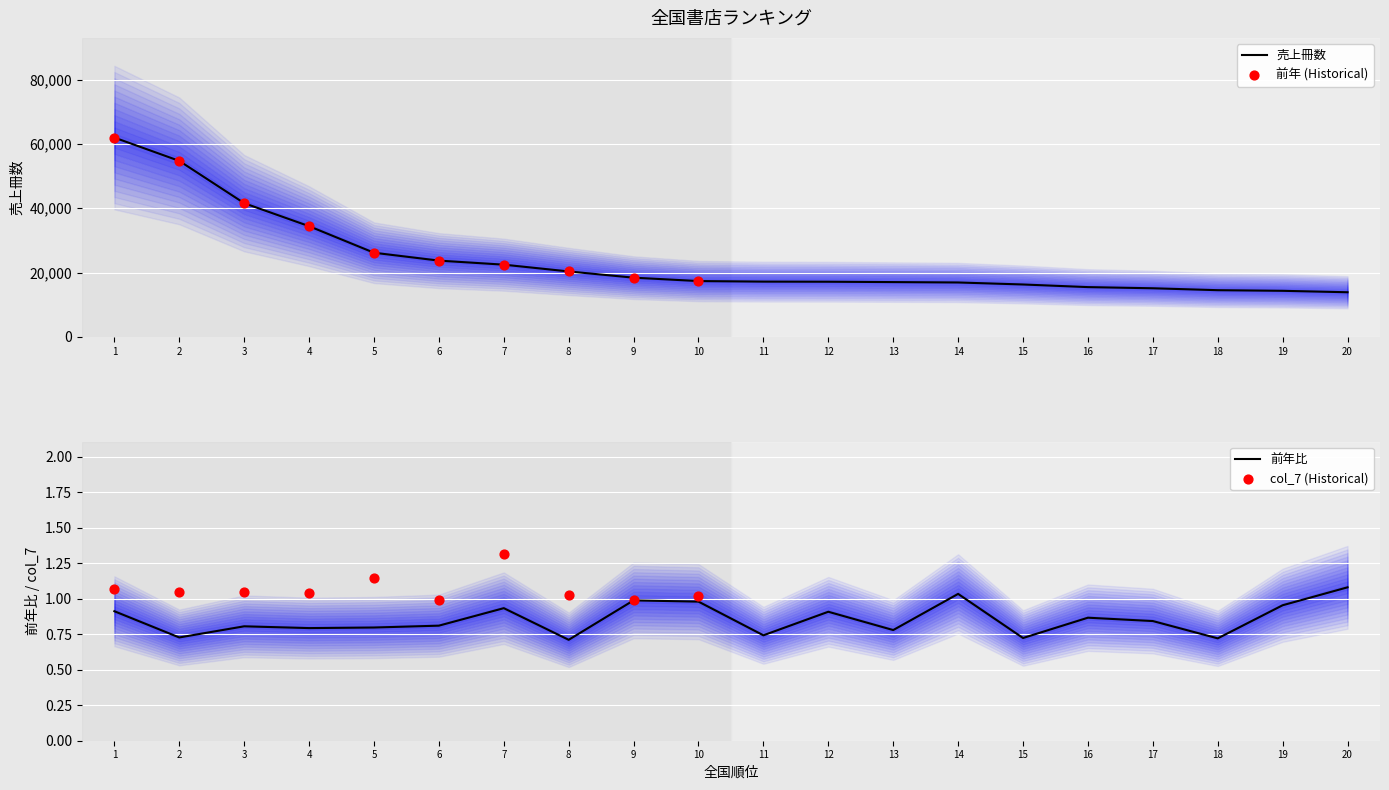

Is the value of 売上冊数 at 9 greater than the value of 前年比 at 1?

Yes